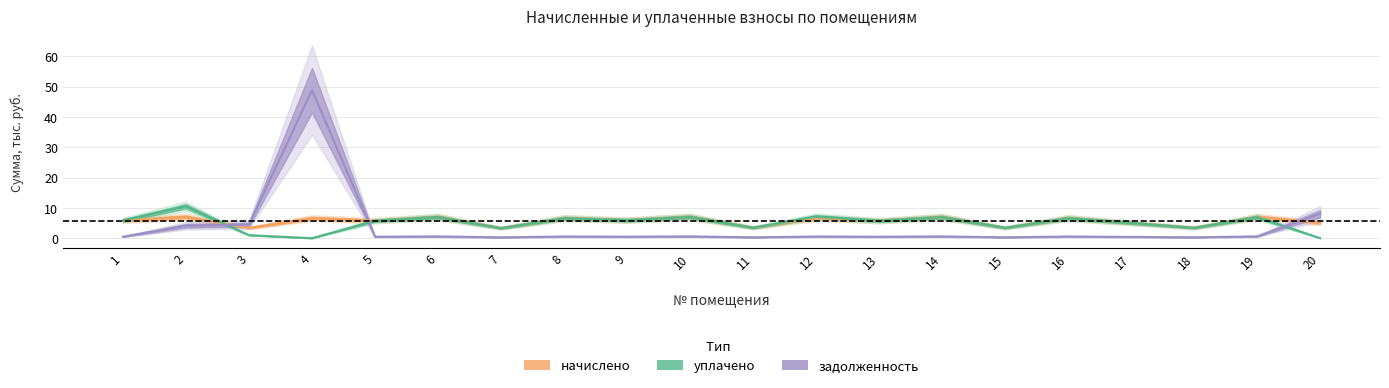

The начислено series shows 3.4 at 3. True or false?

True